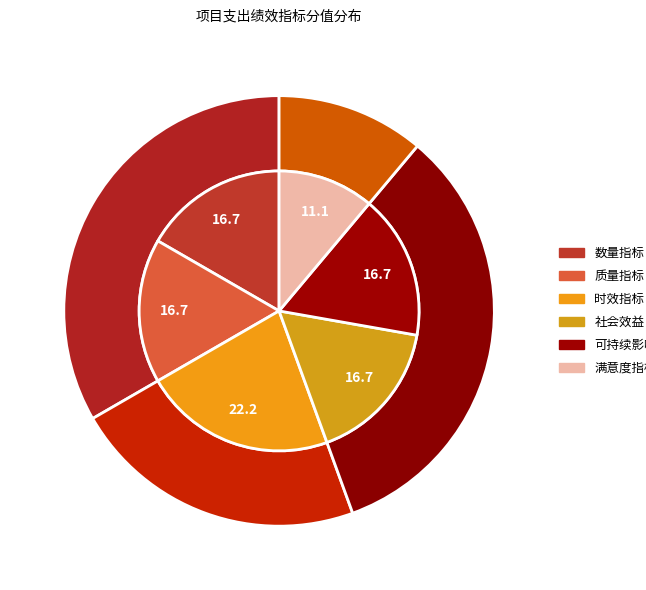

What percentage do 质量指标 and 社会效益 together represent?

33.3%